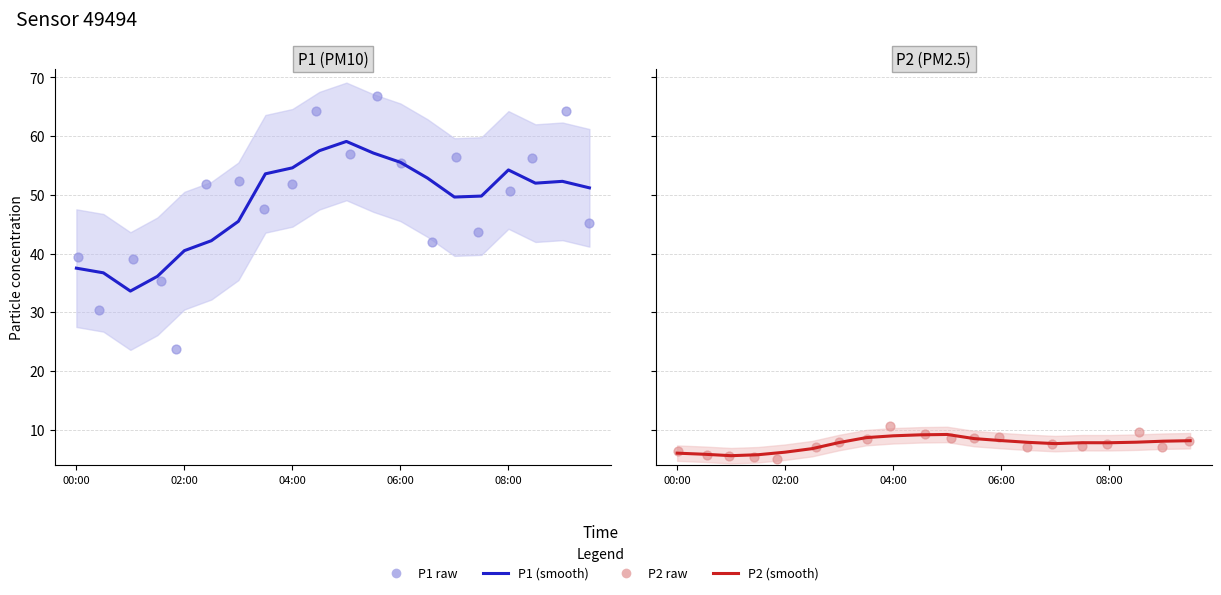

Is the value of P2 (PM2.5) (smooth) at 5 greater than the value of P1 (PM10) (smooth) at 19?

No